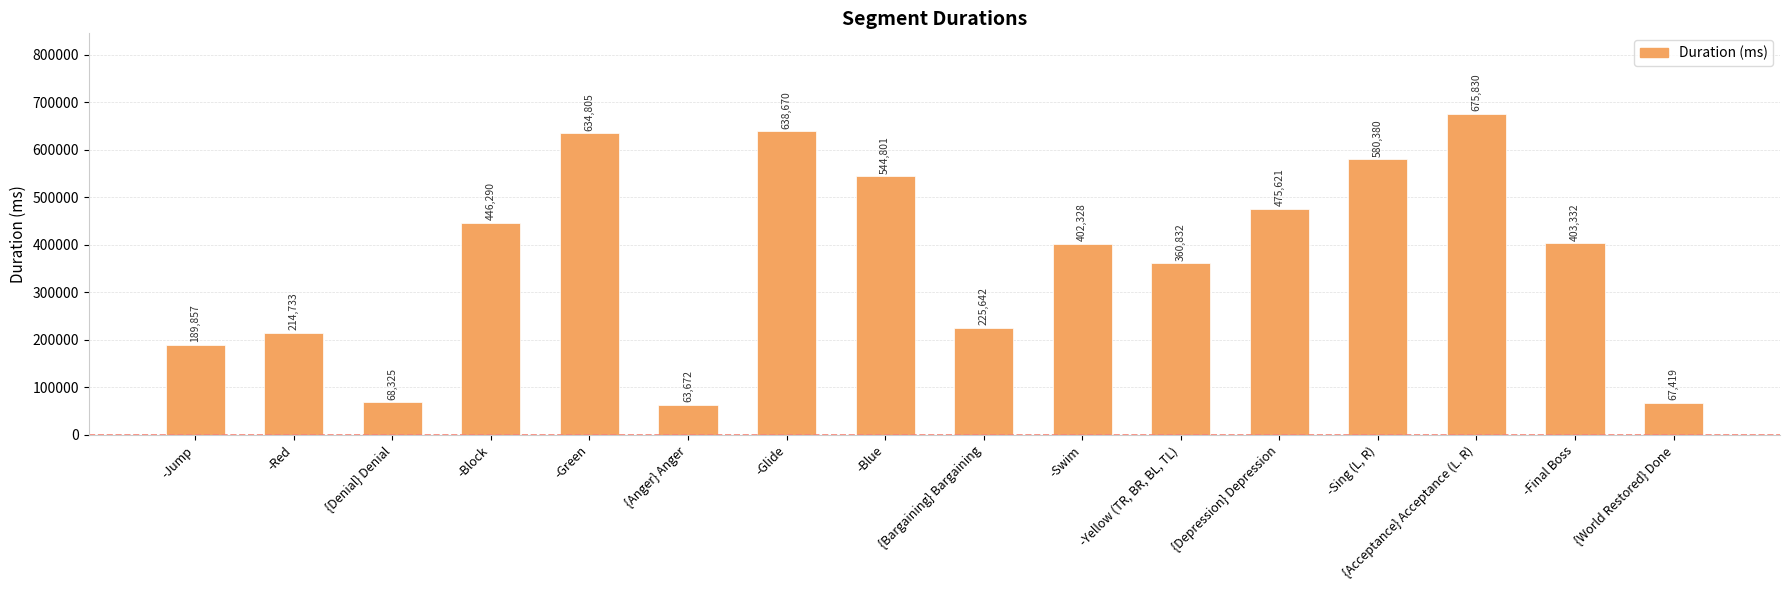

The value at -Swim is 549916. True or false?

False